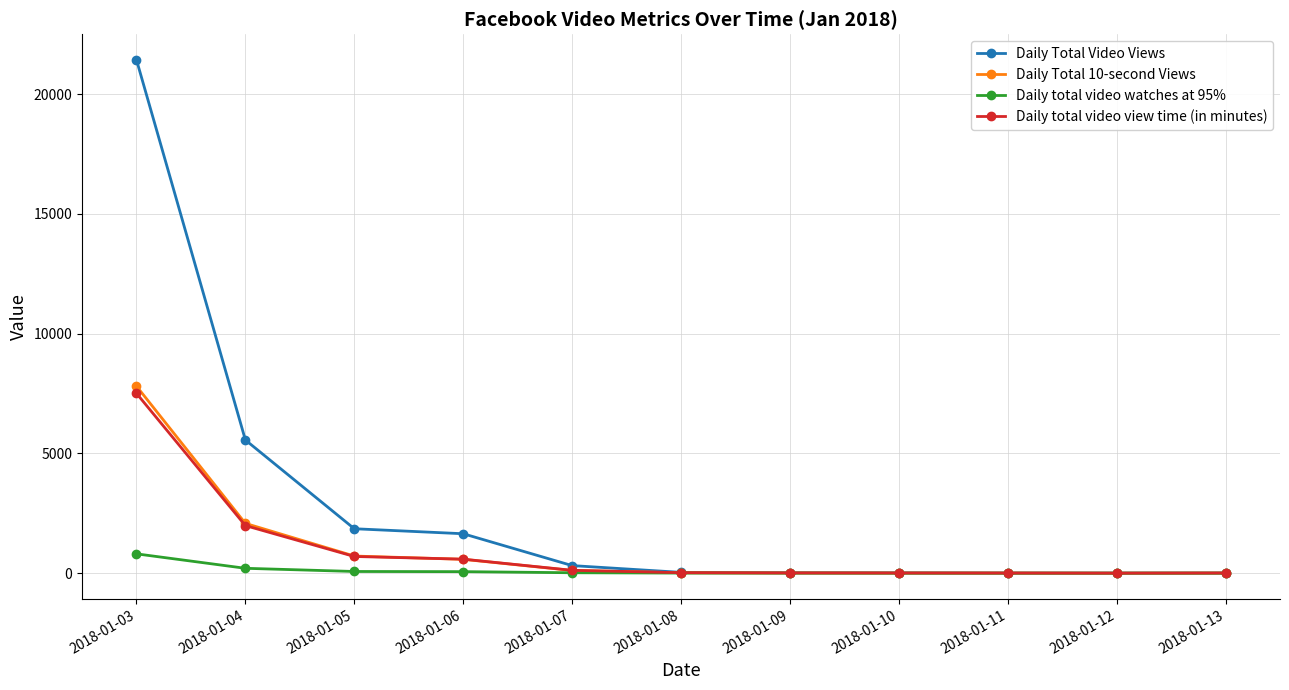

The Daily Total Video Views series shows 317.0 at 2018-01-07. True or false?

True